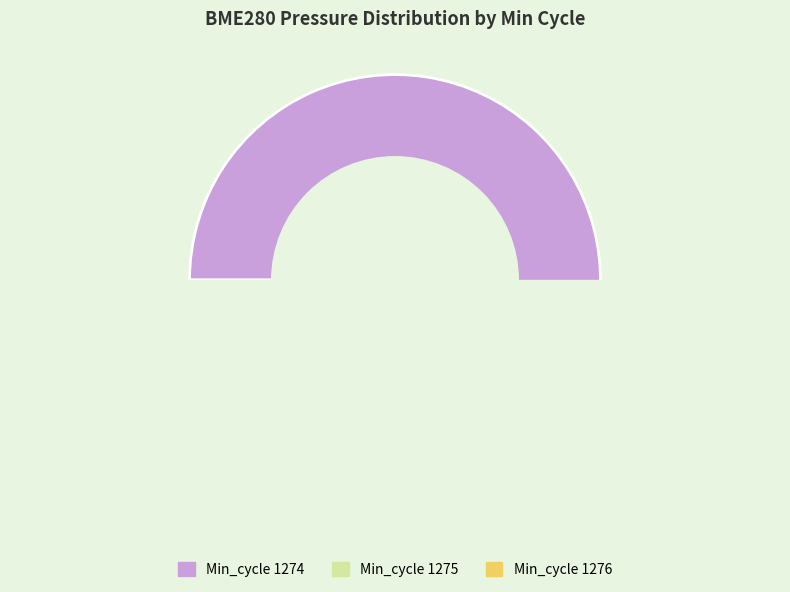

Is 1276 the majority of the pie?

No